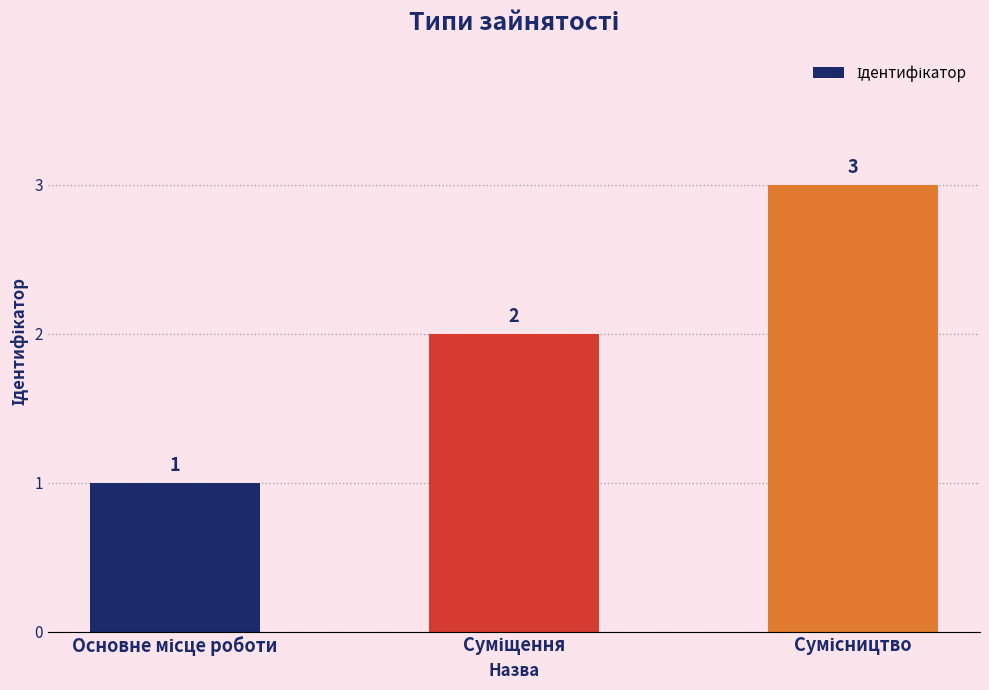

What is the greatest value displayed?

3